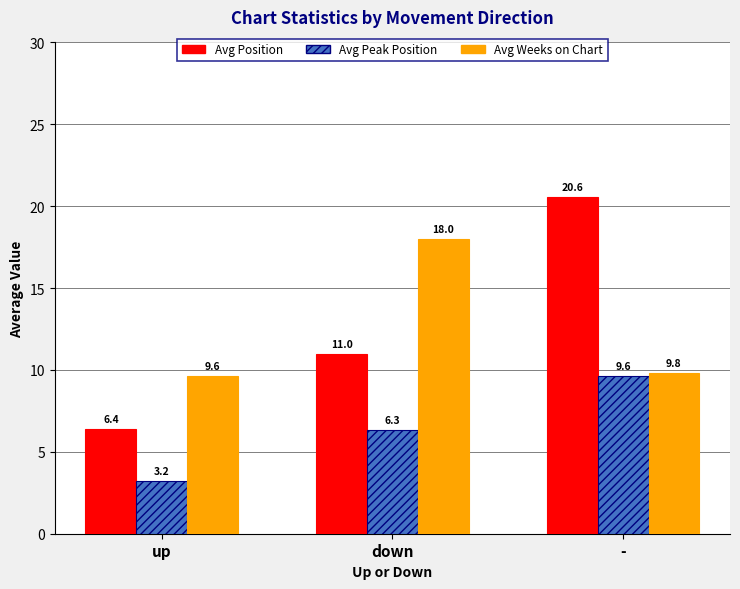

How many bars are there in total?

9